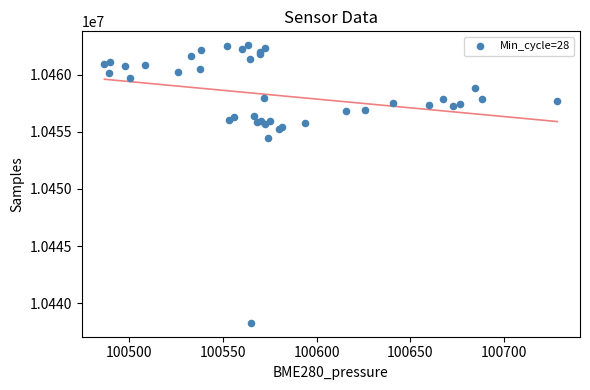

What Y value in the scatter plot is closest to 10450433?

10454488